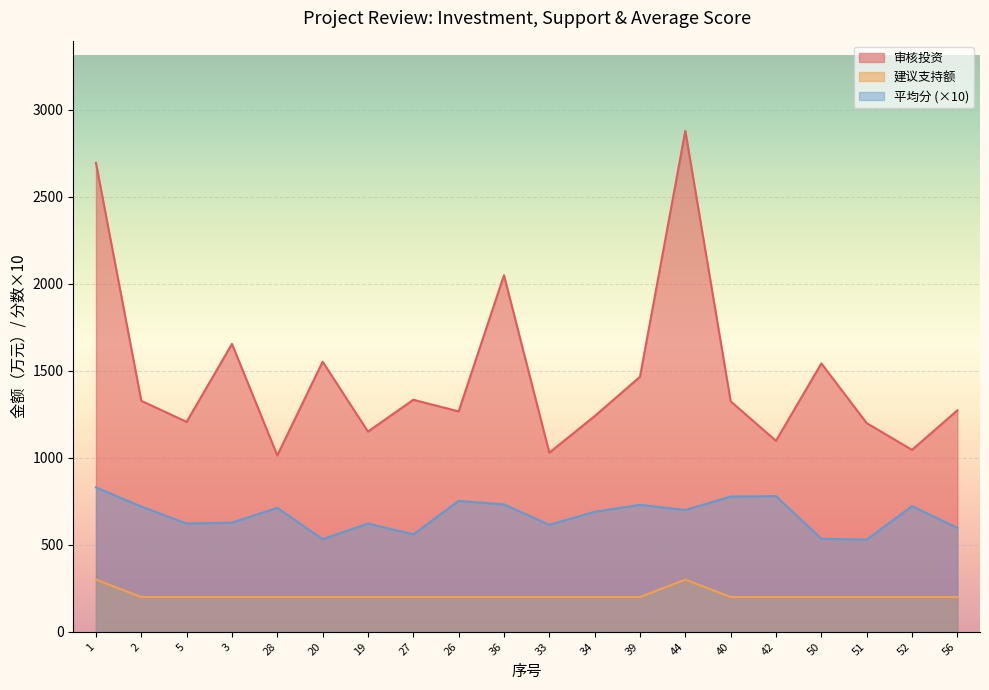

Is the value of 审核投资 at 1 greater than the value of 建议支持额 at 2?

Yes